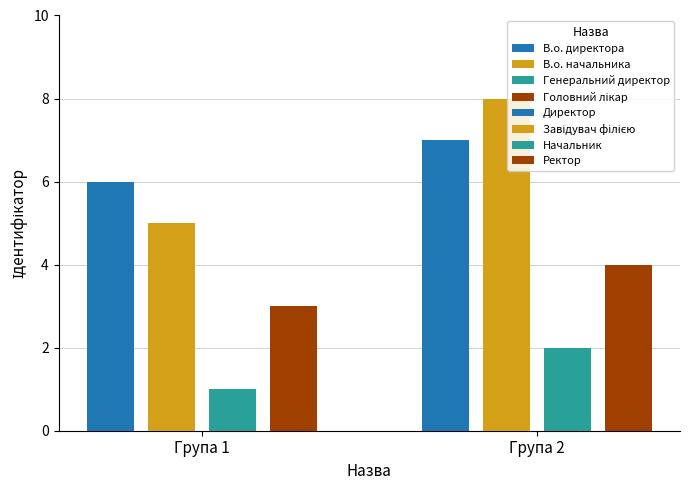

What is the label of the 6th bar from the left?

Завідувач філією